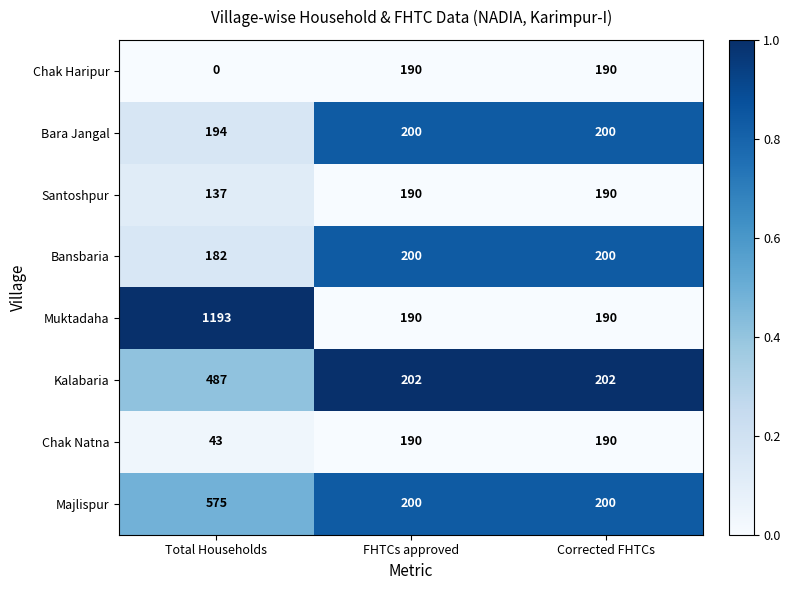

Which series changed the most between Total Households and Corrected FHTCs?

Muktadaha